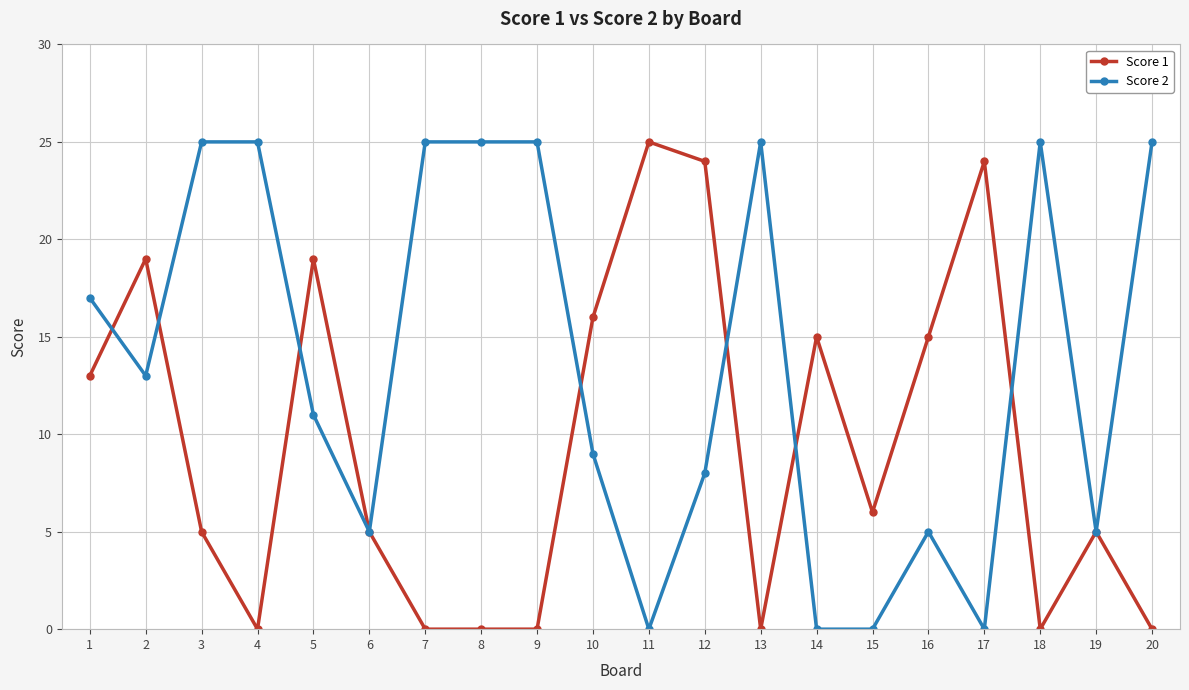

Which series ends up on top after the final intersection of Score 2 and Score 1?

Score 2